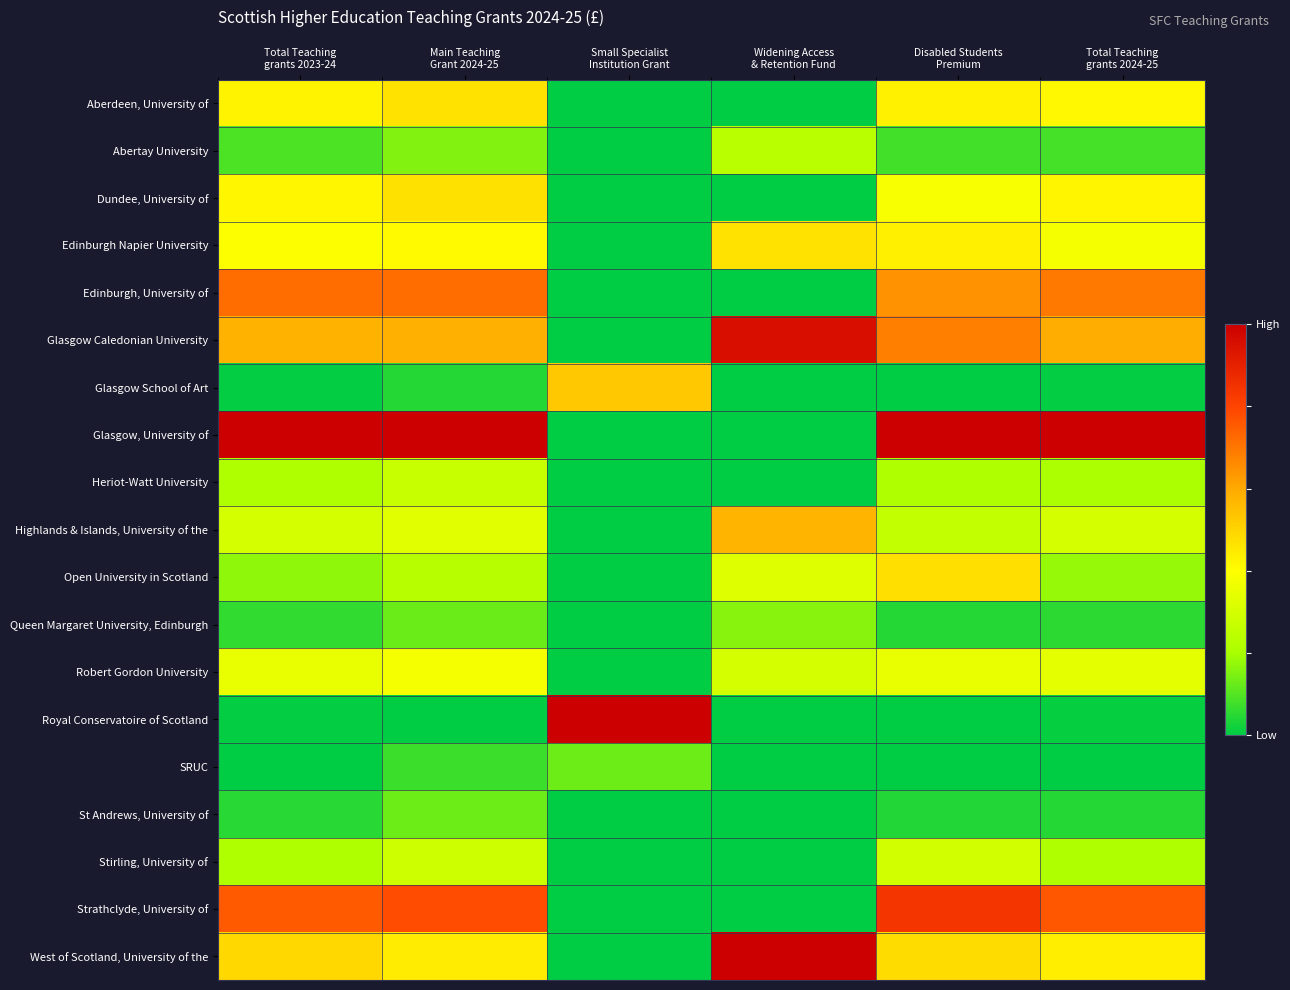

Reading right to left, what are all the values shown in this chart?

Aberdeen, University of: Total Teaching
grants 2024-25=0.4	Disabled Students
Premium=0.4	Widening Access
& Retention Fund=0.0	Small Specialist
Institution Grant=0.0	Main Teaching
Grant 2024-25=0.5	Total Teaching
grants 2023-24=0.4
Abertay University: Total Teaching
grants 2024-25=0.1	Disabled Students
Premium=0.1	Widening Access
& Retention Fund=0.2	Small Specialist
Institution Grant=0.0	Main Teaching
Grant 2024-25=0.2	Total Teaching
grants 2023-24=0.1
Dundee, University of: Total Teaching
grants 2024-25=0.4	Disabled Students
Premium=0.4	Widening Access
& Retention Fund=0.0	Small Specialist
Institution Grant=0.0	Main Teaching
Grant 2024-25=0.5	Total Teaching
grants 2023-24=0.4
Edinburgh Napier University: Total Teaching
grants 2024-25=0.4	Disabled Students
Premium=0.4	Widening Access
& Retention Fund=0.5	Small Specialist
Institution Grant=0.0	Main Teaching
Grant 2024-25=0.4	Total Teaching
grants 2023-24=0.4
Edinburgh, University of: Total Teaching
grants 2024-25=0.7	Disabled Students
Premium=0.6	Widening Access
& Retention Fund=0.0	Small Specialist
Institution Grant=0.0	Main Teaching
Grant 2024-25=0.7	Total Teaching
grants 2023-24=0.7
Glasgow Caledonian University: Total Teaching
grants 2024-25=0.6	Disabled Students
Premium=0.7	Widening Access
& Retention Fund=1.0	Small Specialist
Institution Grant=0.0	Main Teaching
Grant 2024-25=0.6	Total Teaching
grants 2023-24=0.6
Glasgow School of Art: Total Teaching
grants 2024-25=0.0	Disabled Students
Premium=0.0	Widening Access
& Retention Fund=0.0	Small Specialist
Institution Grant=0.5	Main Teaching
Grant 2024-25=0.0	Total Teaching
grants 2023-24=0.0
Glasgow, University of: Total Teaching
grants 2024-25=1.0	Disabled Students
Premium=1.0	Widening Access
& Retention Fund=0.0	Small Specialist
Institution Grant=0.0	Main Teaching
Grant 2024-25=1.0	Total Teaching
grants 2023-24=1.0
Heriot-Watt University: Total Teaching
grants 2024-25=0.2	Disabled Students
Premium=0.2	Widening Access
& Retention Fund=0.0	Small Specialist
Institution Grant=0.0	Main Teaching
Grant 2024-25=0.3	Total Teaching
grants 2023-24=0.2
Highlands & Islands, University of the: Total Teaching
grants 2024-25=0.3	Disabled Students
Premium=0.3	Widening Access
& Retention Fund=0.6	Small Specialist
Institution Grant=0.0	Main Teaching
Grant 2024-25=0.3	Total Teaching
grants 2023-24=0.3
Open University in Scotland: Total Teaching
grants 2024-25=0.2	Disabled Students
Premium=0.5	Widening Access
& Retention Fund=0.3	Small Specialist
Institution Grant=0.0	Main Teaching
Grant 2024-25=0.2	Total Teaching
grants 2023-24=0.2
Queen Margaret University, Edinburgh: Total Teaching
grants 2024-25=0.1	Disabled Students
Premium=0.0	Widening Access
& Retention Fund=0.2	Small Specialist
Institution Grant=0.0	Main Teaching
Grant 2024-25=0.1	Total Teaching
grants 2023-24=0.1
Robert Gordon University: Total Teaching
grants 2024-25=0.3	Disabled Students
Premium=0.3	Widening Access
& Retention Fund=0.3	Small Specialist
Institution Grant=0.0	Main Teaching
Grant 2024-25=0.4	Total Teaching
grants 2023-24=0.3
Royal Conservatoire of Scotland: Total Teaching
grants 2024-25=0.0	Disabled Students
Premium=0.0	Widening Access
& Retention Fund=0.0	Small Specialist
Institution Grant=1.0	Main Teaching
Grant 2024-25=0.0	Total Teaching
grants 2023-24=0.0
SRUC: Total Teaching
grants 2024-25=0.0	Disabled Students
Premium=0.0	Widening Access
& Retention Fund=0.0	Small Specialist
Institution Grant=0.1	Main Teaching
Grant 2024-25=0.1	Total Teaching
grants 2023-24=0.0
St Andrews, University of: Total Teaching
grants 2024-25=0.0	Disabled Students
Premium=0.0	Widening Access
& Retention Fund=0.0	Small Specialist
Institution Grant=0.0	Main Teaching
Grant 2024-25=0.1	Total Teaching
grants 2023-24=0.0
Stirling, University of: Total Teaching
grants 2024-25=0.2	Disabled Students
Premium=0.3	Widening Access
& Retention Fund=0.0	Small Specialist
Institution Grant=0.0	Main Teaching
Grant 2024-25=0.3	Total Teaching
grants 2023-24=0.2
Strathclyde, University of: Total Teaching
grants 2024-25=0.8	Disabled Students
Premium=0.8	Widening Access
& Retention Fund=0.0	Small Specialist
Institution Grant=0.0	Main Teaching
Grant 2024-25=0.8	Total Teaching
grants 2023-24=0.8
West of Scotland, University of the: Total Teaching
grants 2024-25=0.4	Disabled Students
Premium=0.5	Widening Access
& Retention Fund=1.0	Small Specialist
Institution Grant=0.0	Main Teaching
Grant 2024-25=0.4	Total Teaching
grants 2023-24=0.5